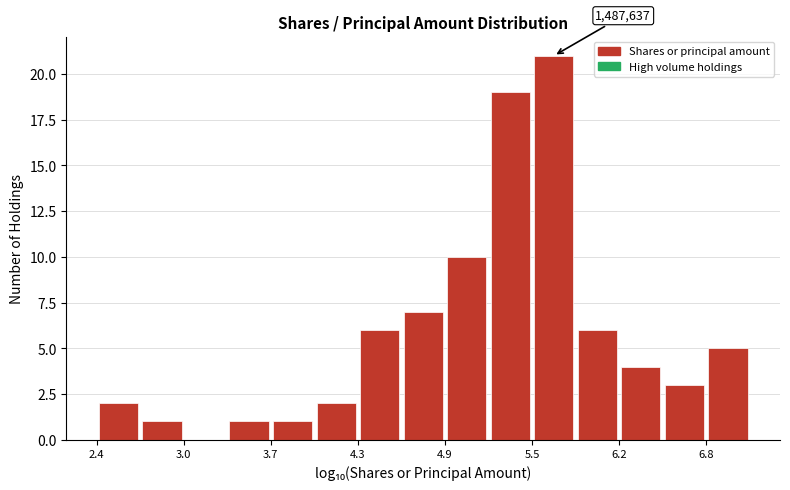

Read against the x-axis, roughly where is the centre of the tallest bar?

5.7